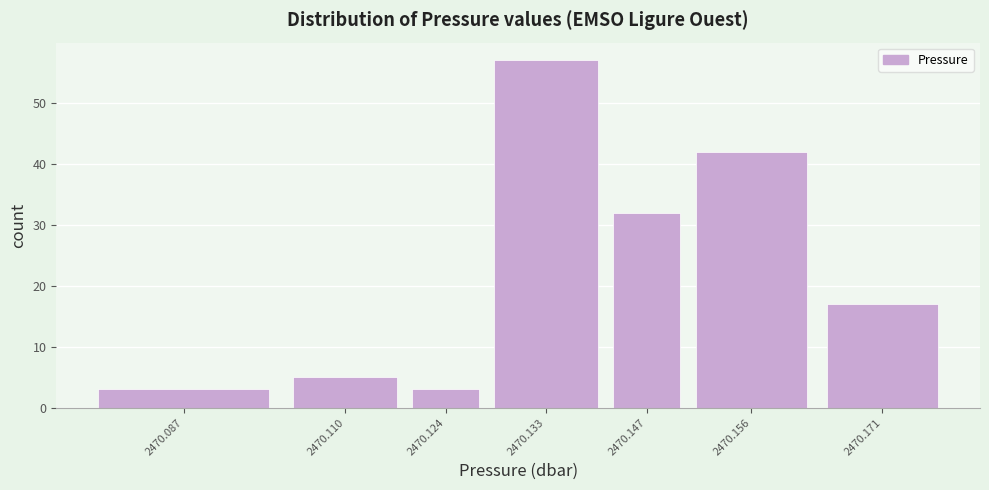

Reading right to left, list all the values displayed in this chart.

17	42	32	57	3	5	3